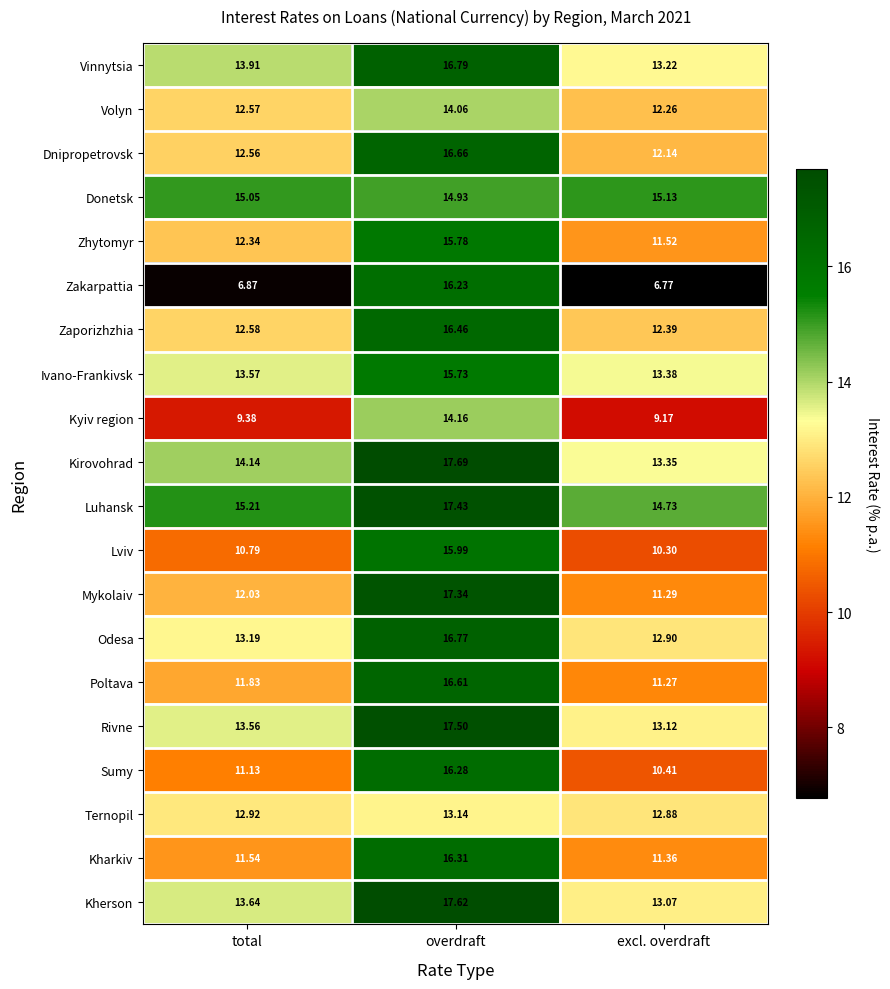

At which label does Rivne reach its minimum?

excl. overdraft